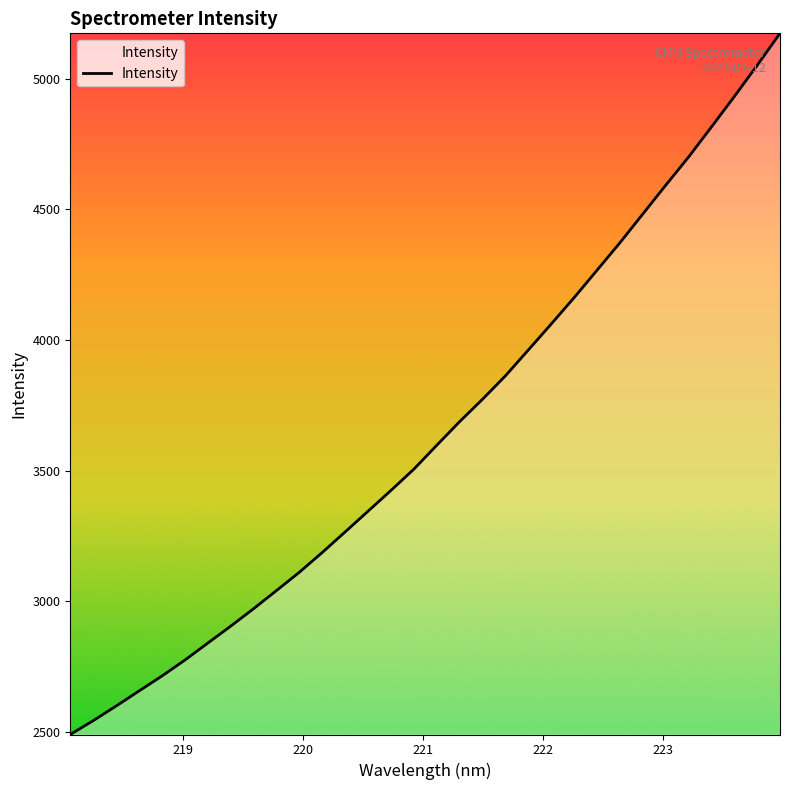

How many values exceed 3597?

16